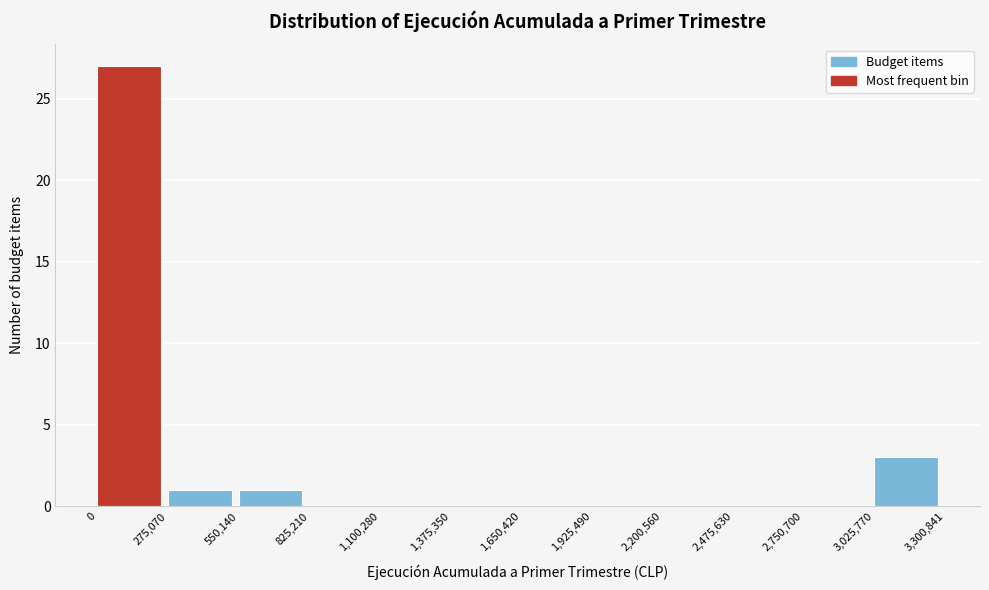

How tall is the bar that spans 0 to 275,070 on the x-axis? The values are not printed on the chart, so give them approximately, as read against the axis.

27